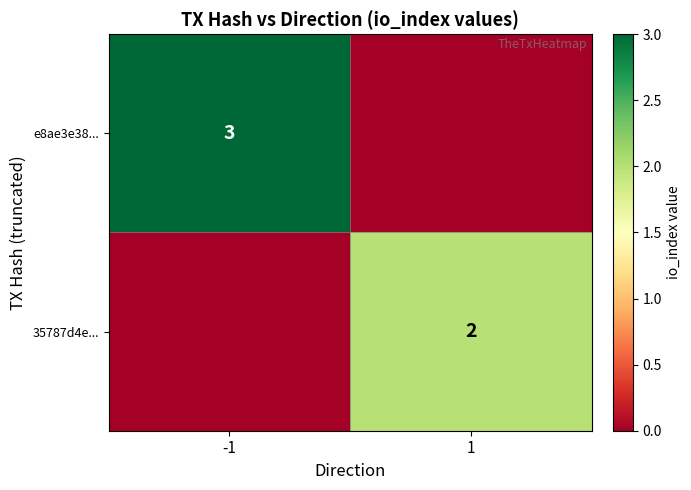

The 35787d4e... series shows 3 at 1. True or false?

False